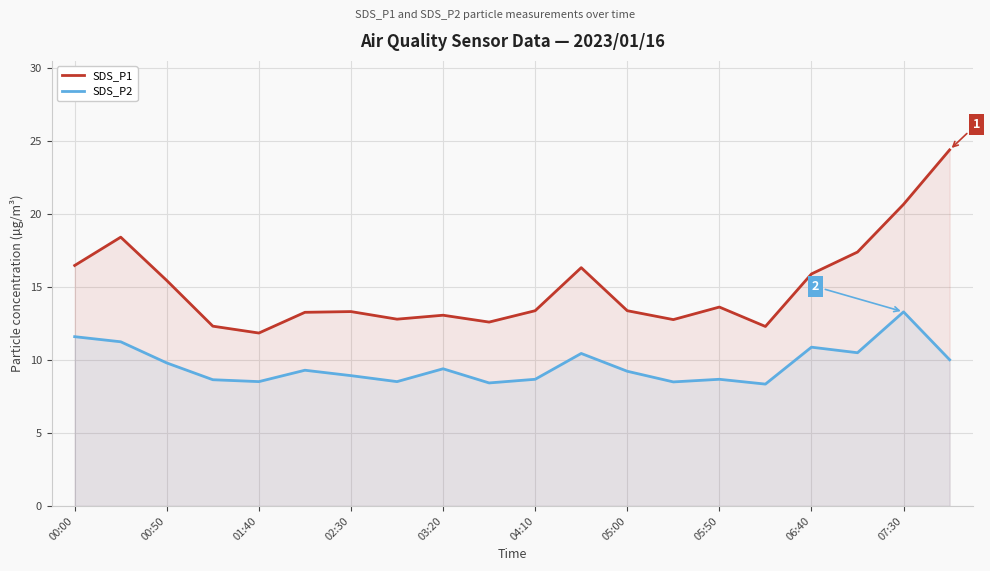

At which label does SDS_P1 first exceed 13?

00:00